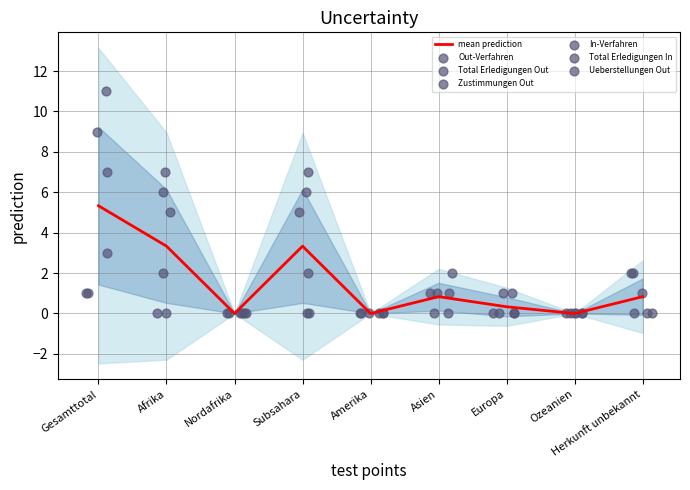

What is the highest value of the mean prediction series?

5.3